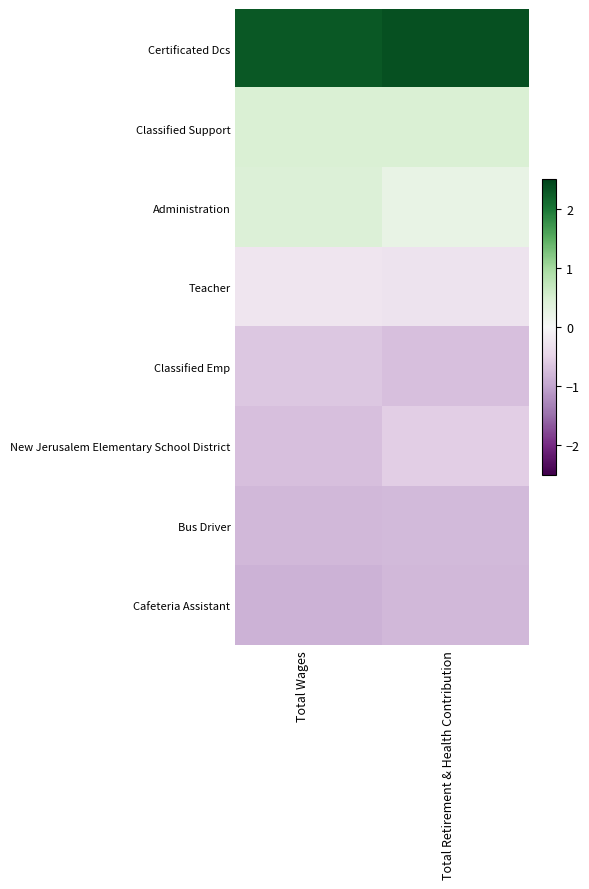

Between Total Retirement & Health Contribution and Total Wages, which is larger?

Total Retirement & Health Contribution